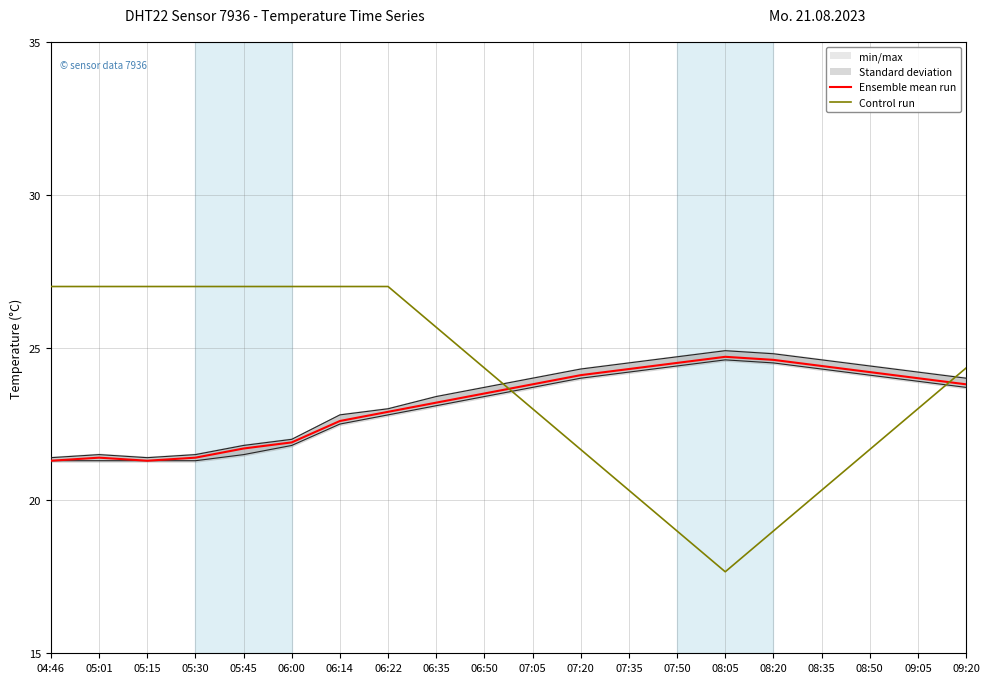

Which series has the largest total across all categories?

Control run